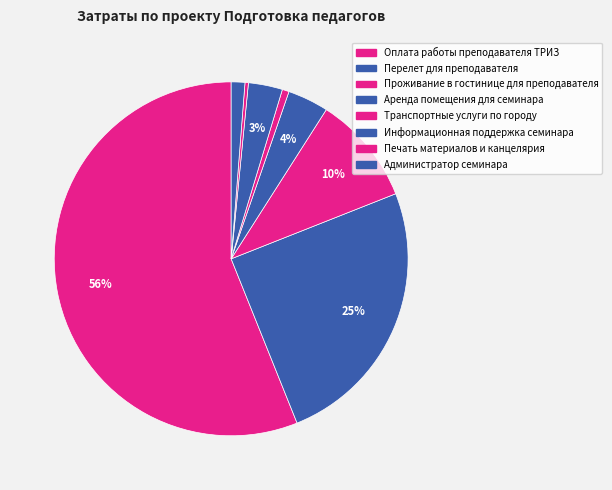

What is the ratio of the value at Транспортные услуги по городу to the value at Администратор семинара?

0.5